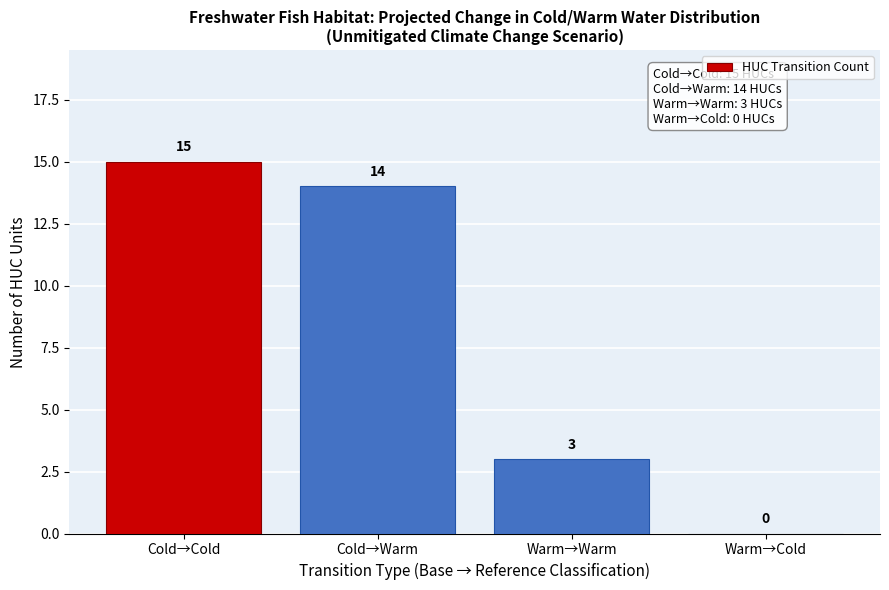

Reading left to right, list all the values displayed in this chart.

Cold→Cold=15	Cold→Warm=14	Warm→Warm=3	Warm→Cold=0